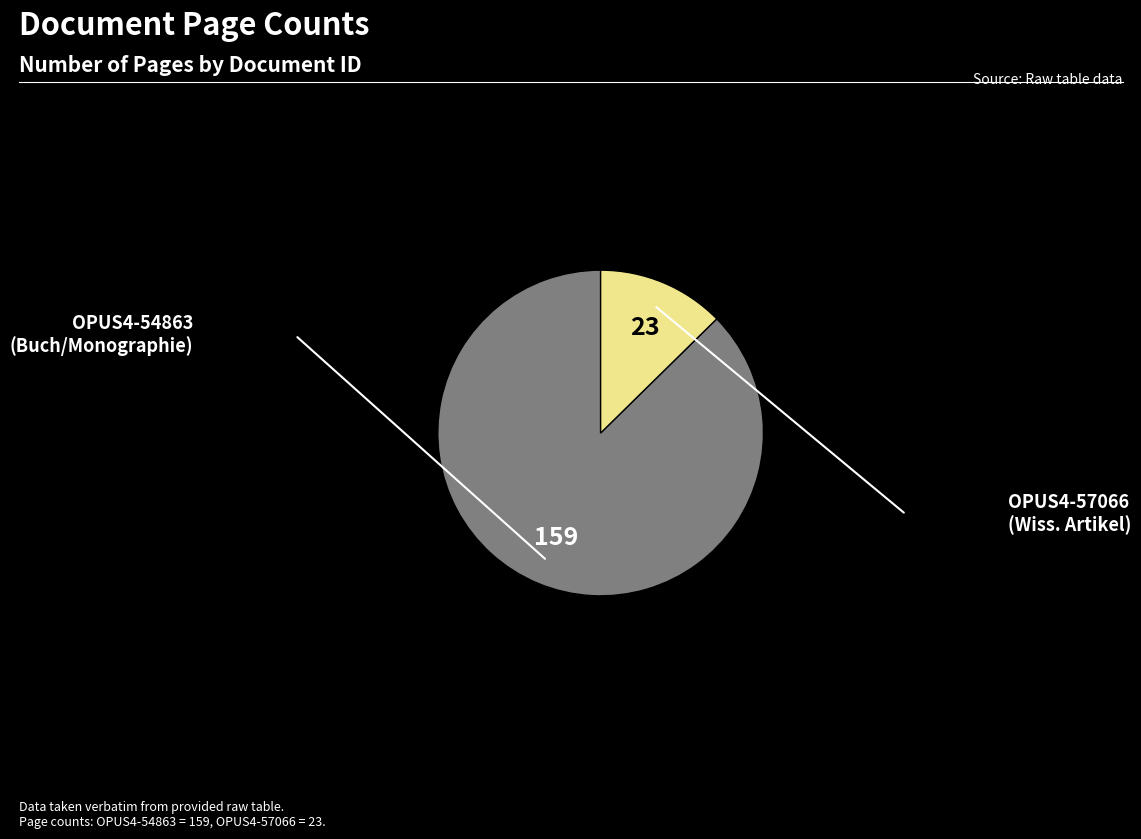

How many segments does this pie chart have?

2